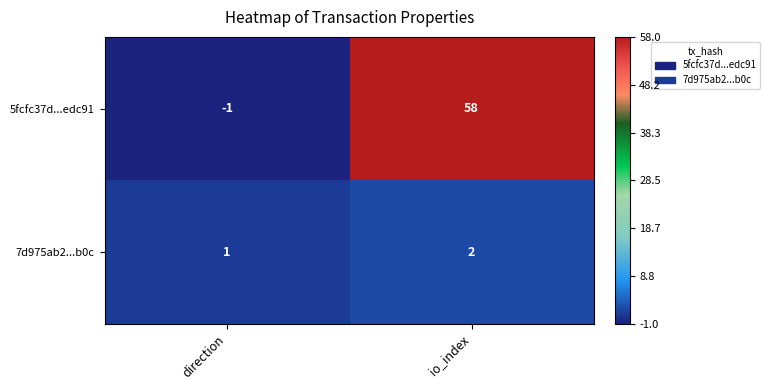

What is the difference between the maximum and minimum values in the 5fcfc37d...edc91 series?

59